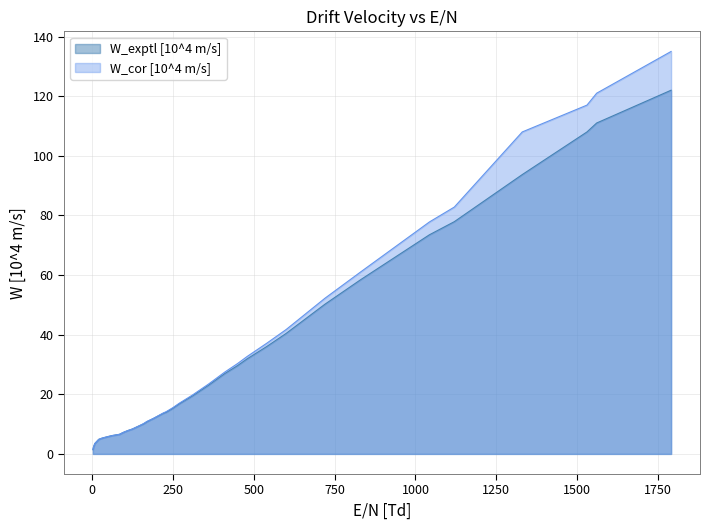

What is the difference between the maximum and minimum values in the W_exptl [10^4 m/s] series?

120.6